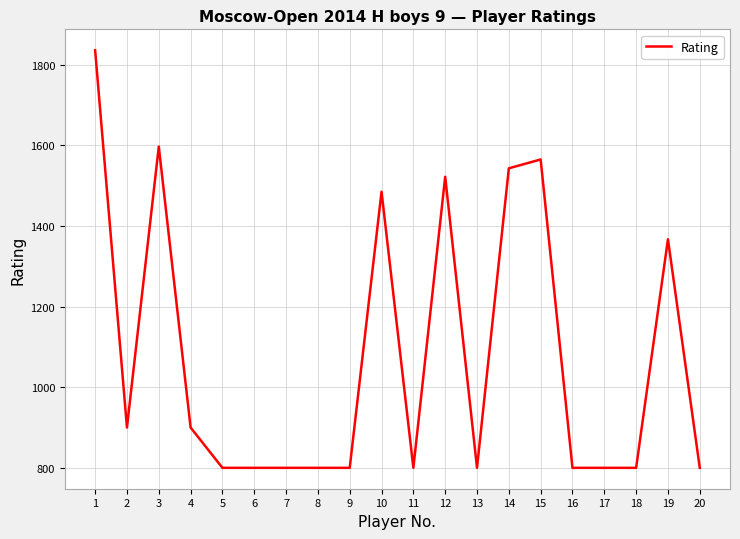

Reading left to right, list all the values displayed in this chart.

1=1836	2=900	3=1597	4=900	5=800	6=800	7=800	8=800	9=800	10=1485	11=800	12=1522	13=800	14=1543	15=1565	16=800	17=800	18=800	19=1367	20=800